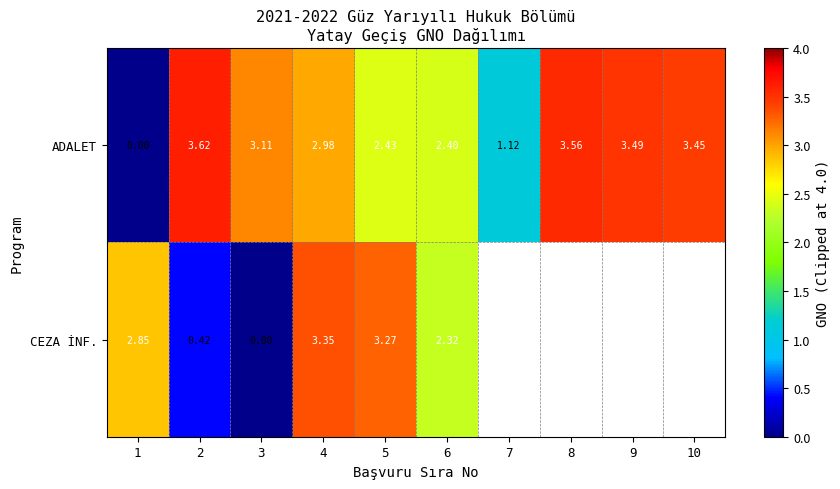

List the labels in order of ADALET value, largest first.

2, 8, 9, 10, 3, 4, 5, 6, 7, 1